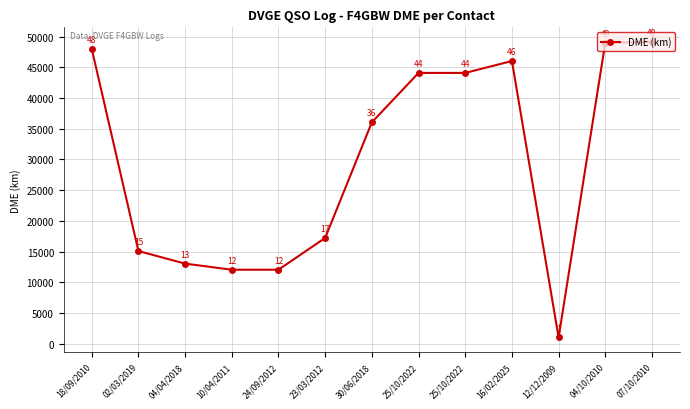

Rank the categories by value from highest to lowest.

07/10/2010, 04/10/2010, 18/09/2010, 16/02/2025, 25/10/2022, 25/10/2022, 30/06/2018, 23/03/2012, 02/03/2019, 04/04/2018, 10/04/2011, 24/09/2012, 12/12/2009